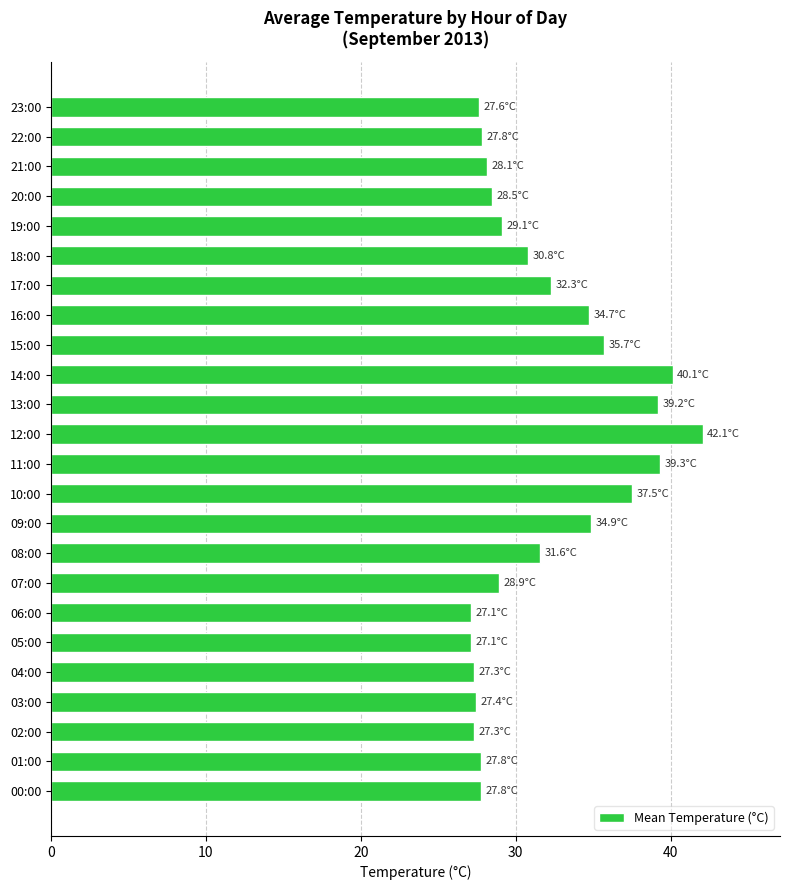

Which has a higher value, 14:00 or 06:00?

14:00